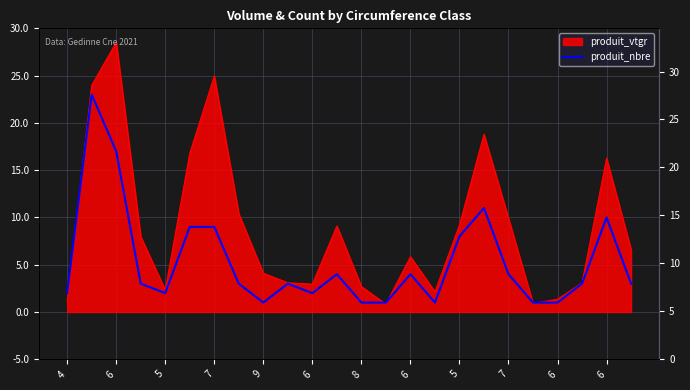

How many interior local peaks (higher than both neighbors) does the data have?

6